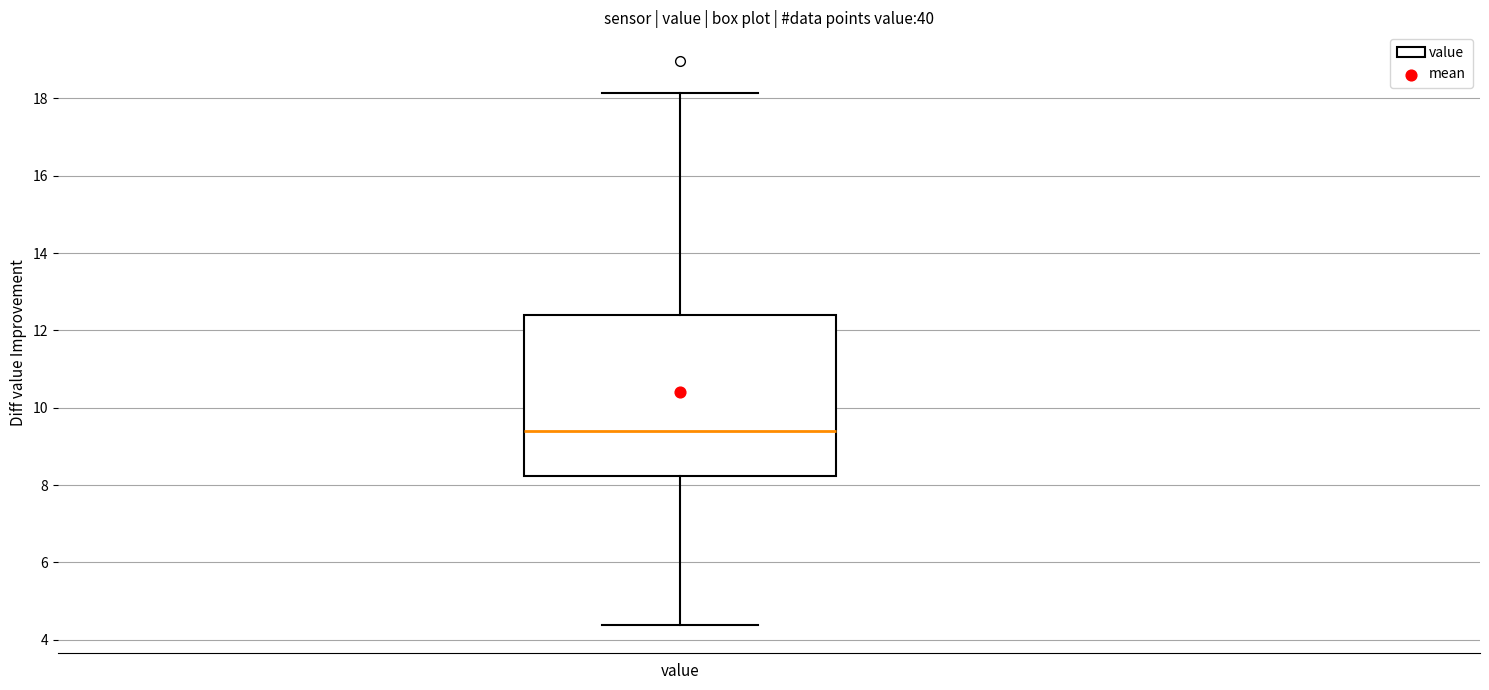

Transcribe this box plot: give where the median line is, the range the box spans, and where the two whiskers end, as read against the y-axis. The values are not printed on the chart, so give them approximately, as read against the axis.

median 9.4, box 8.2 to 12.4, whiskers 4.4 to 18.2